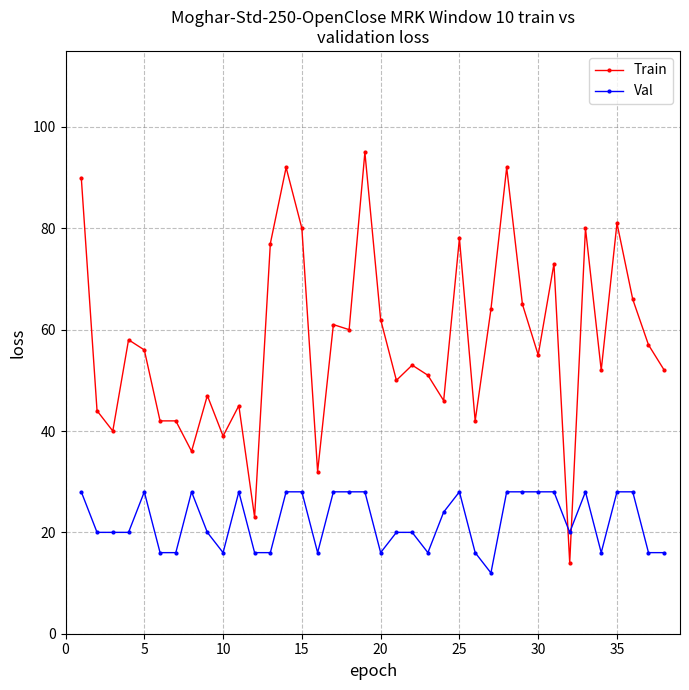

Which series has the largest total across all categories?

Train